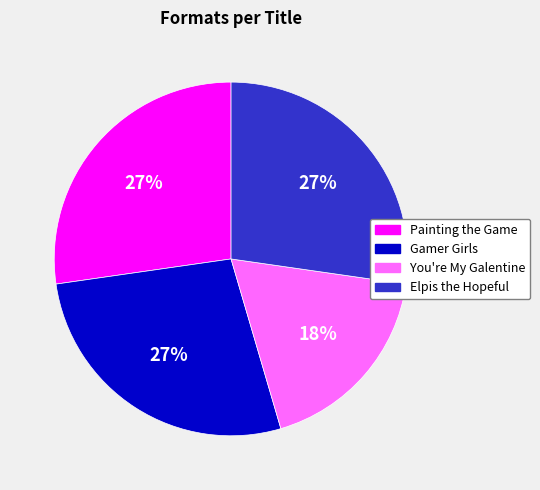

How many segments does this pie chart have?

4